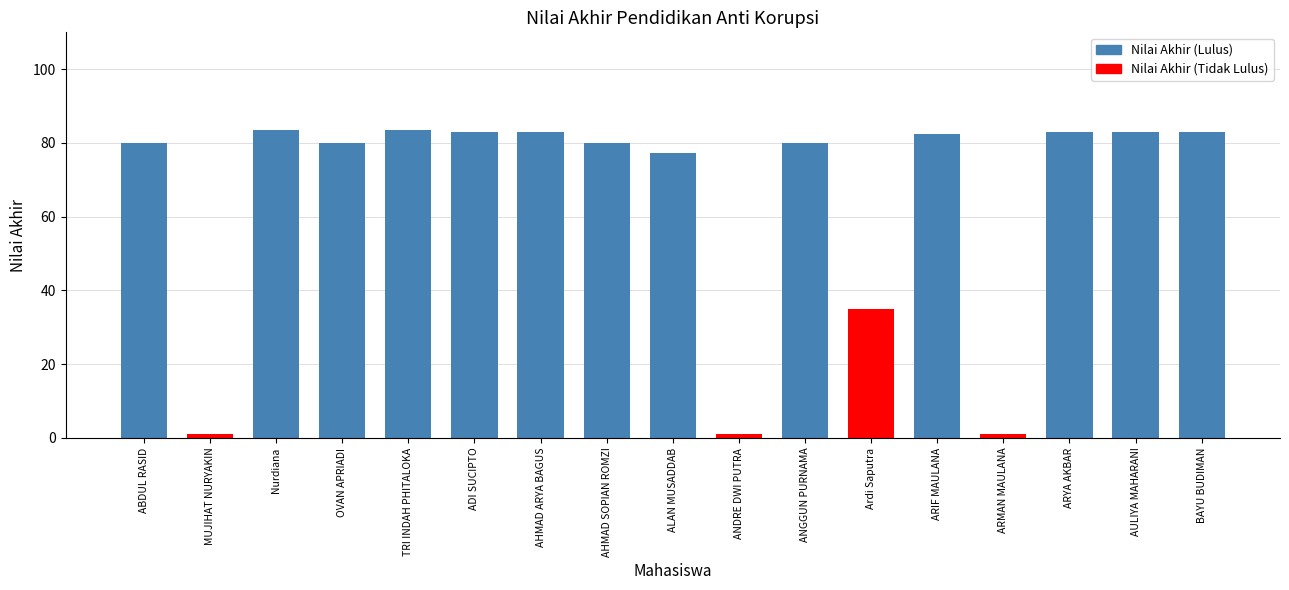

Reading left to right, extract all data points from this chart.

80.0	1.0	83.5	80.0	83.5	83.0	83.0	80.0	77.3	1.0	80.0	35.0	82.5	1.0	83.0	83.0	83.0